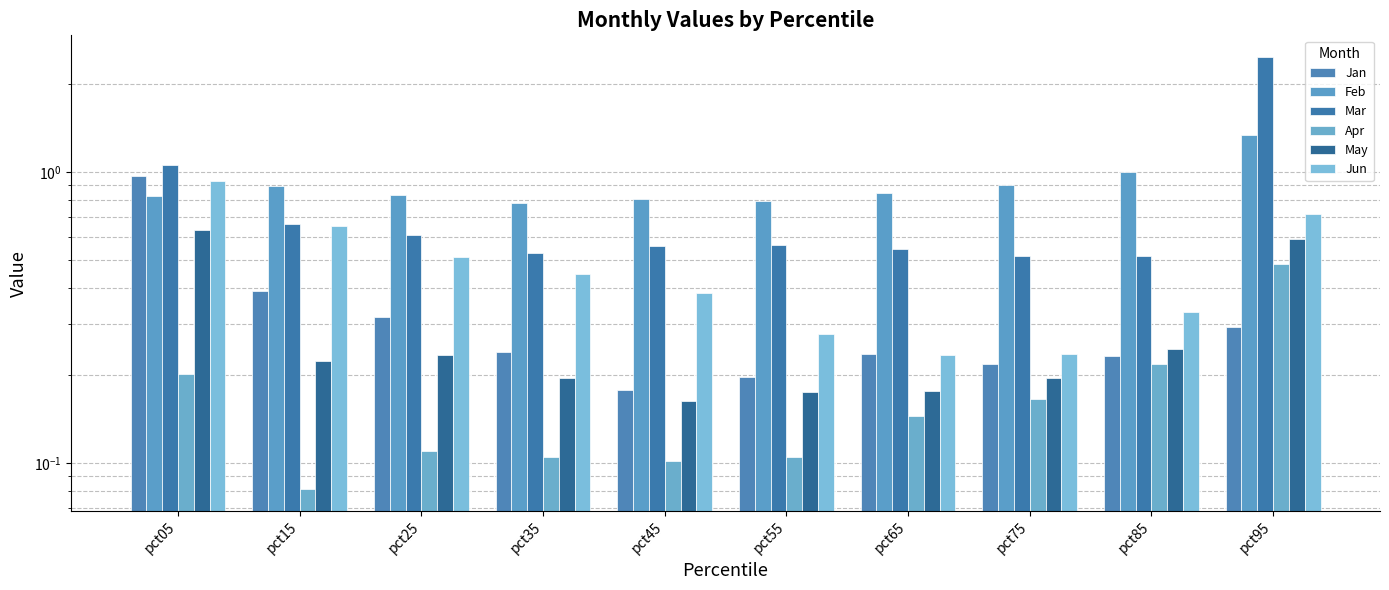

Which series changed the most between pct05 and pct75?

Jan